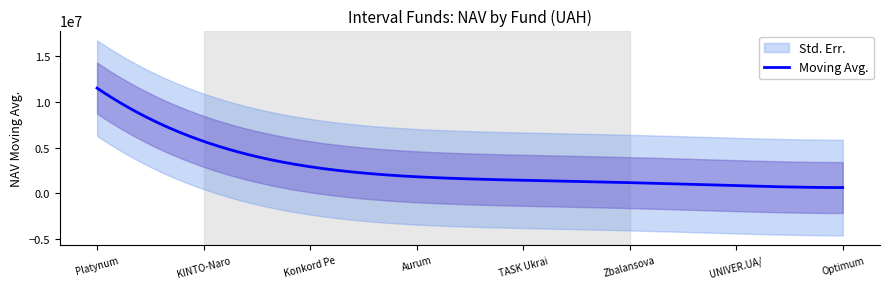

Does the chart have visible grid lines?

No